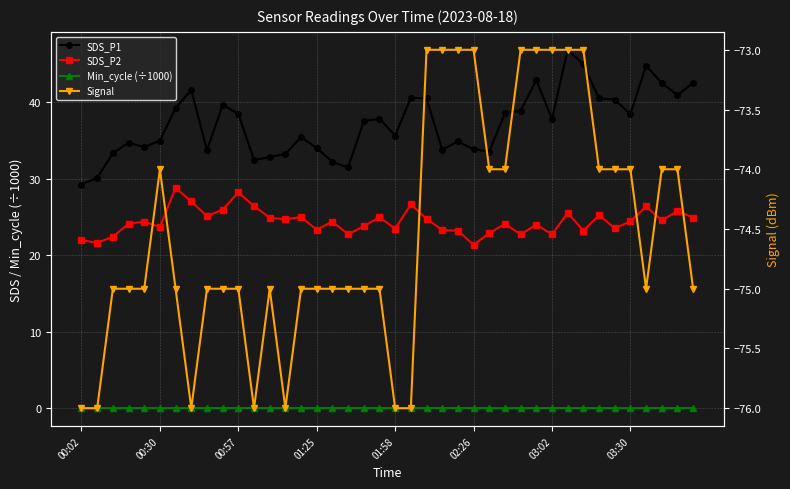

Which series has the widest spread of values?

SDS_P1